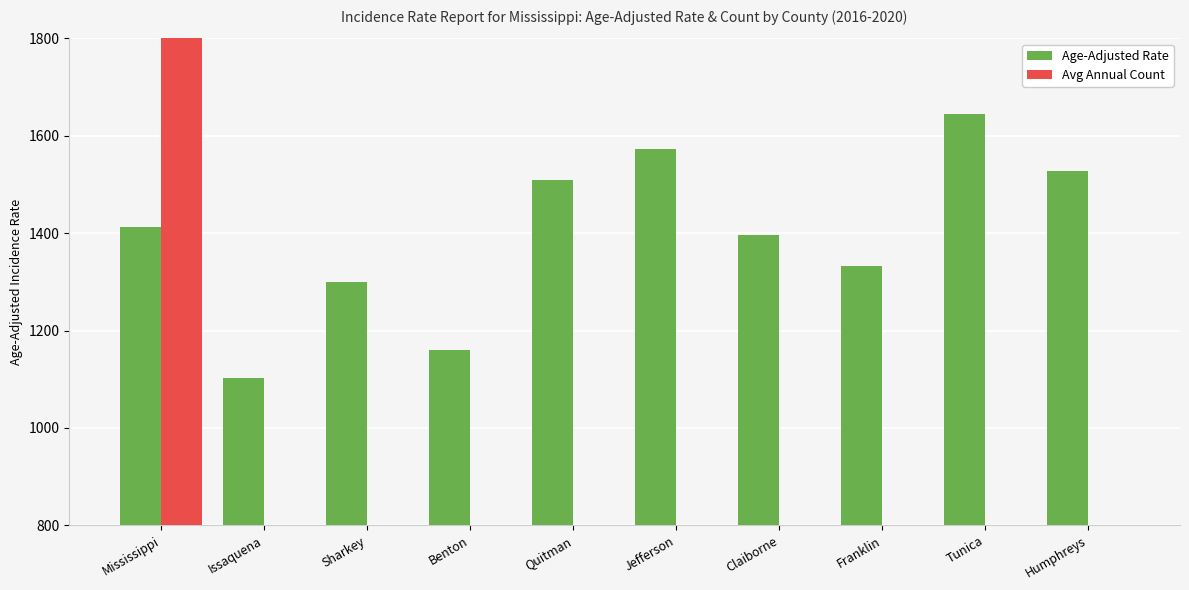

How many bars are there in total?

20